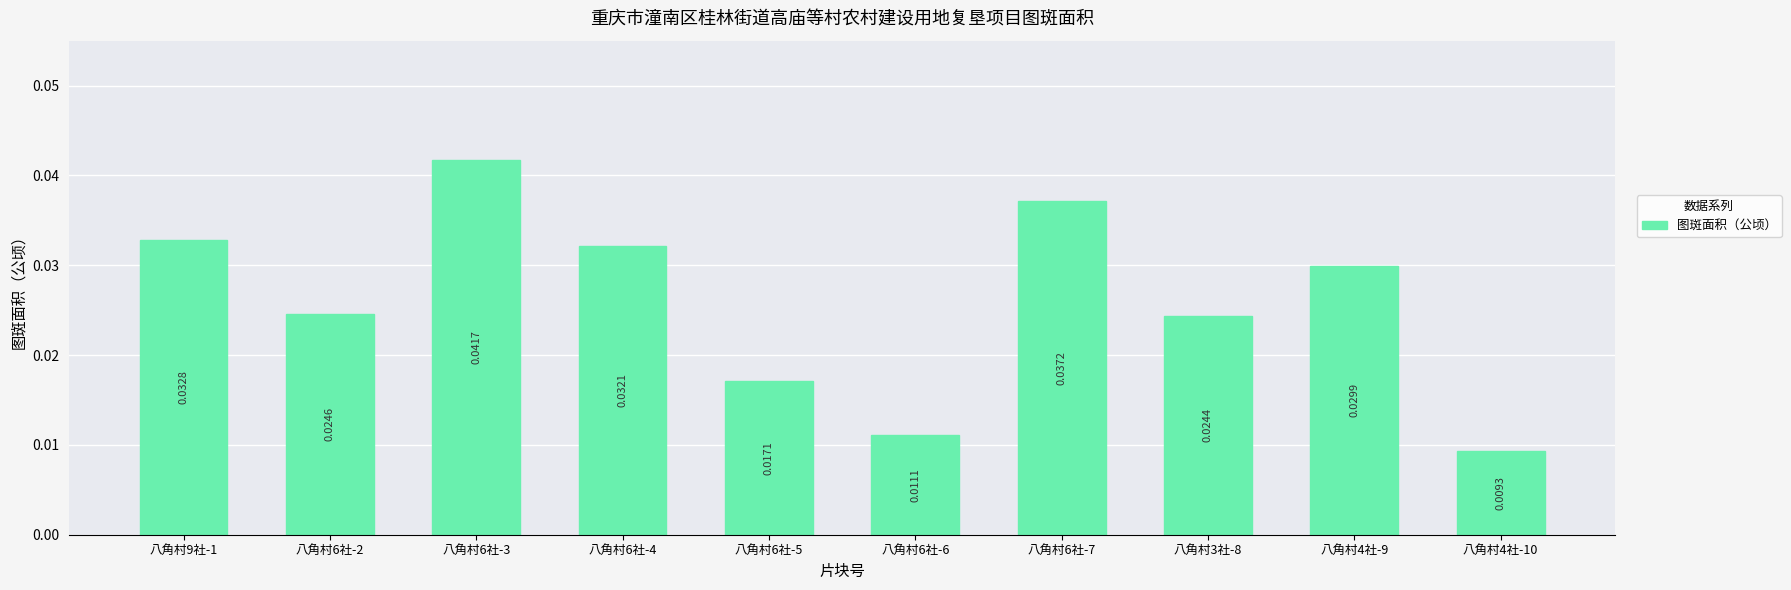

At which label is the value closest to 0?

八角村4社-10